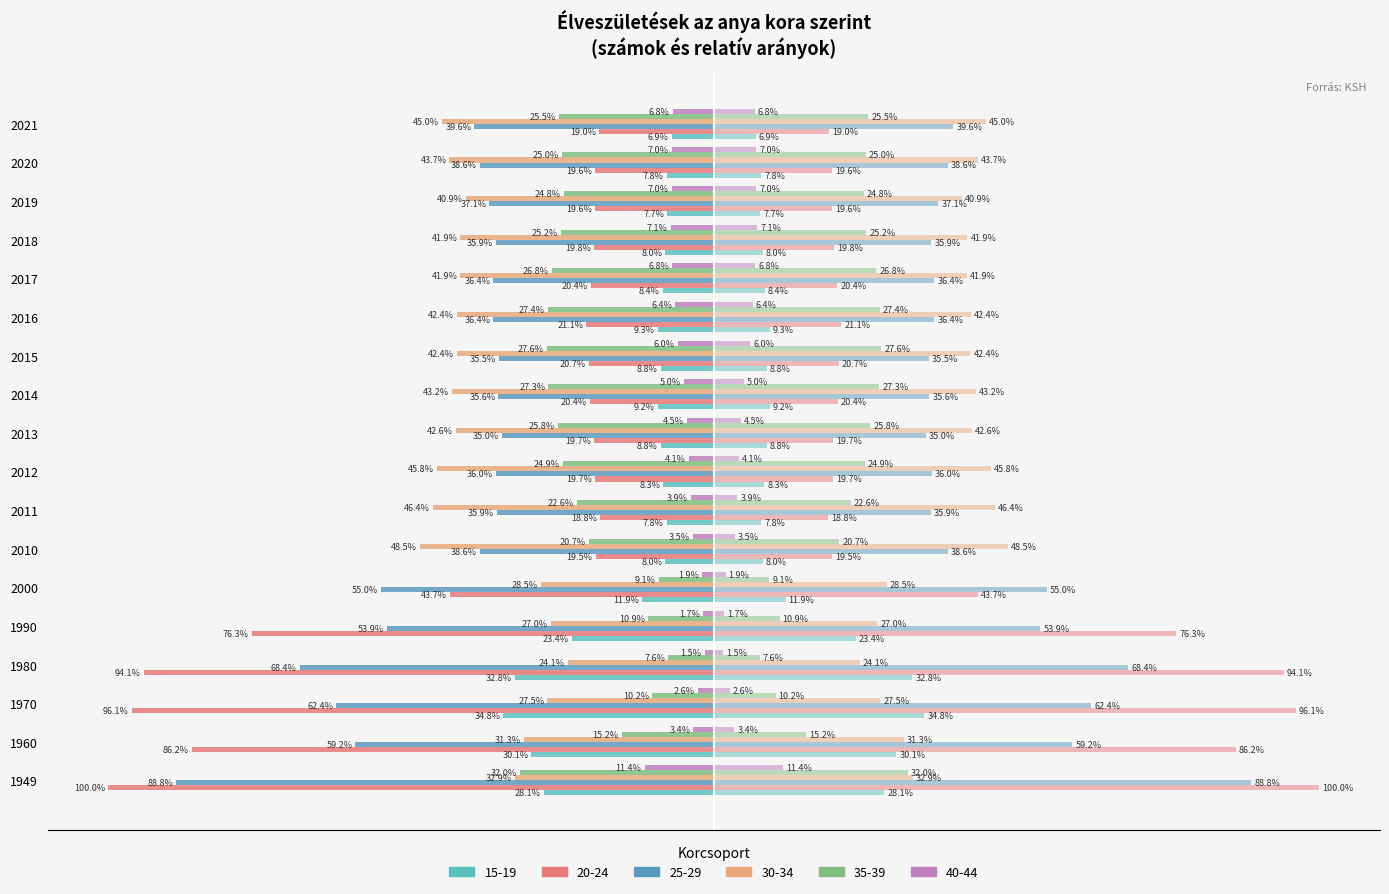

The 30-34 series shows -42.4 at 2016. True or false?

True